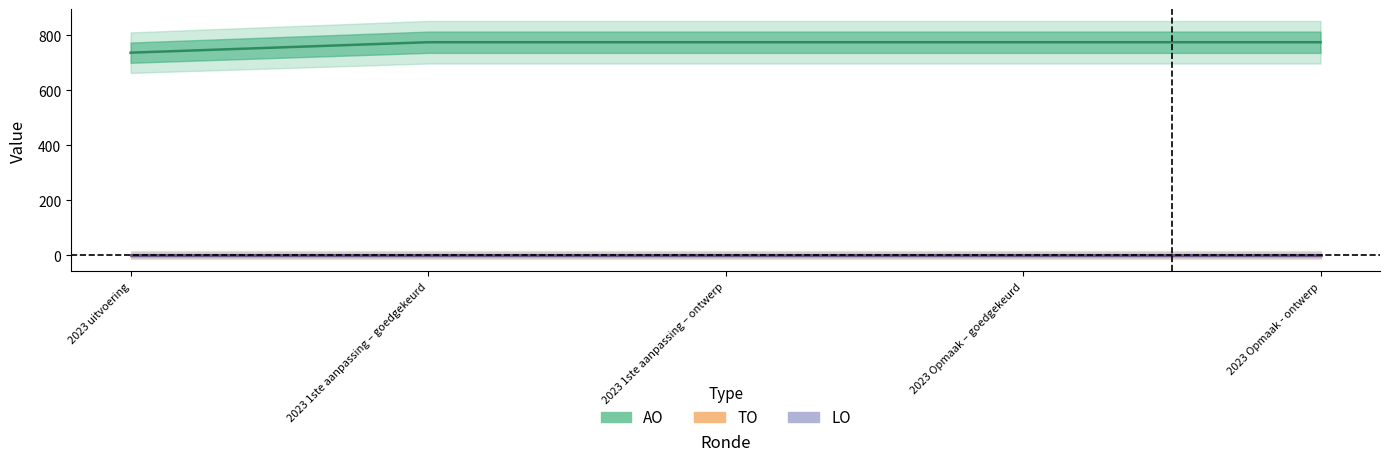

Is this an area chart (filled region under the line)?

No